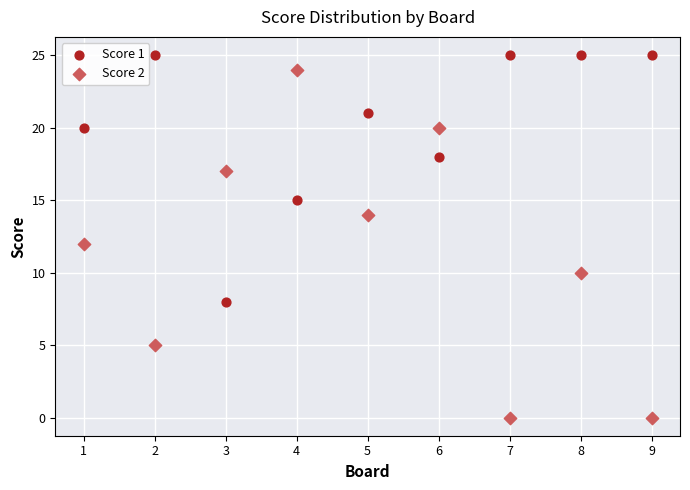

Across all data points, what is the range of Y values (max minus min)?

25